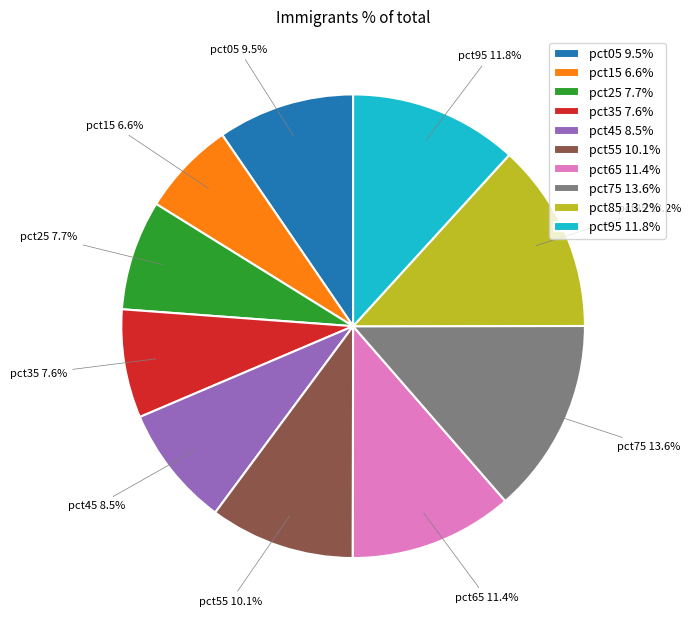

How many segments does this pie chart have?

10